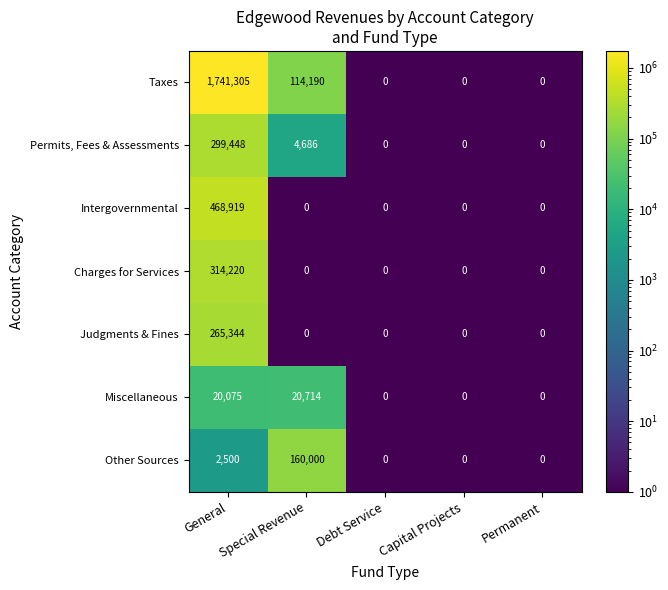

Which series changed the most between Special Revenue and Debt Service?

Other Sources